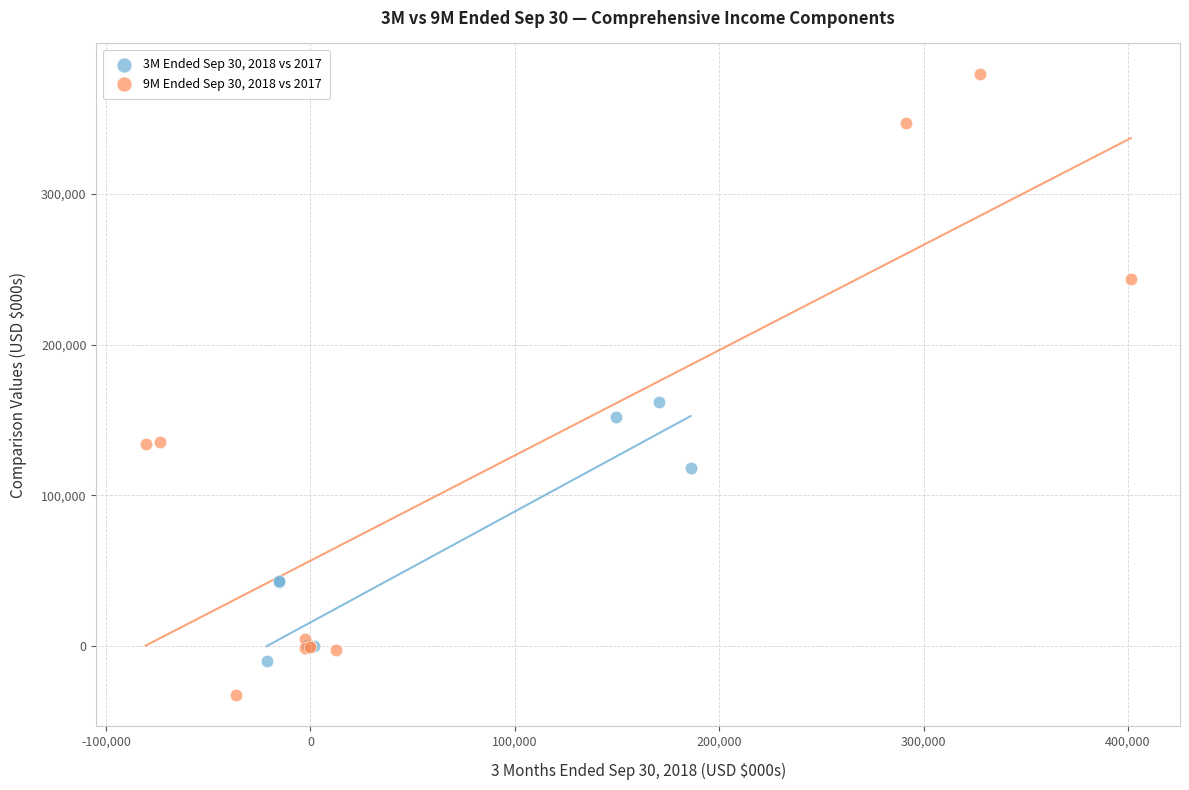

What are all the series names shown in the legend?

3M Ended Sep 30, 2018 vs 2017, 9M Ended Sep 30, 2018 vs 2017